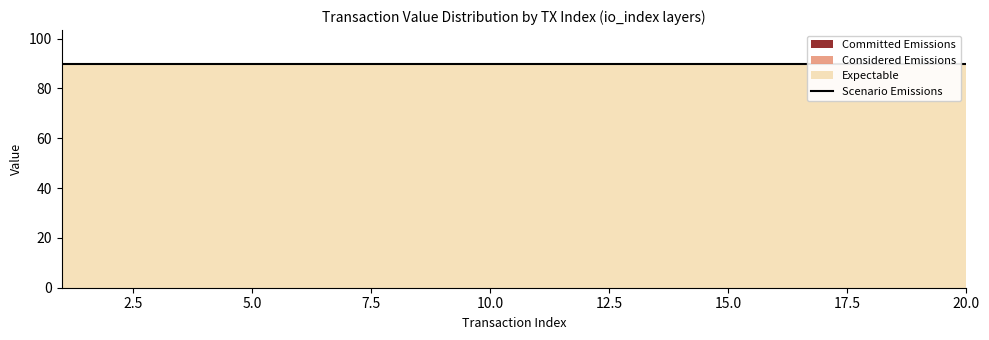

What are all the series names shown in the legend?

Committed Emissions, Considered Emissions, Expectable, Scenario Emissions